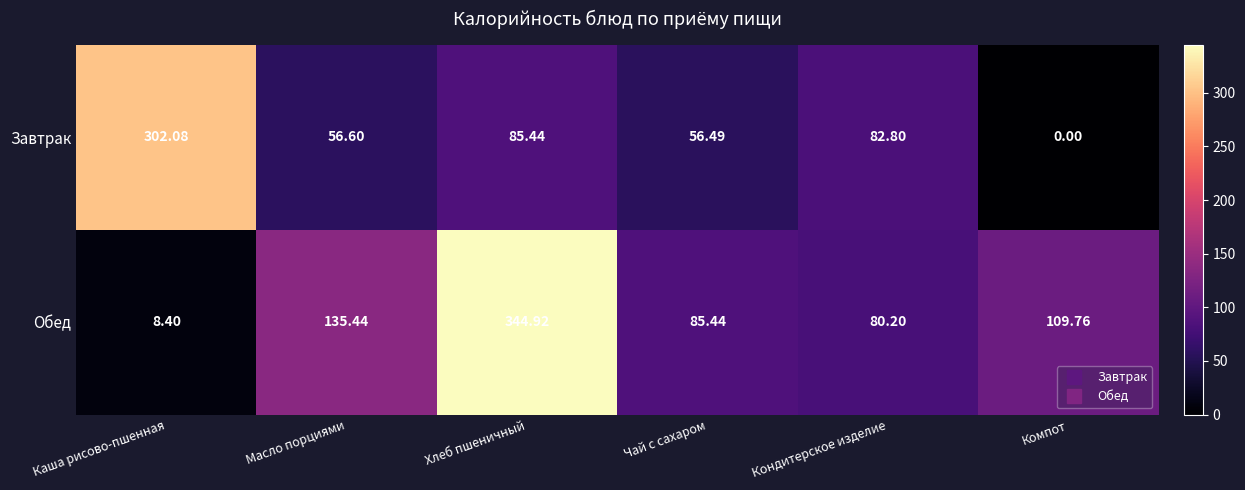

What is the greatest value displayed?

344.9